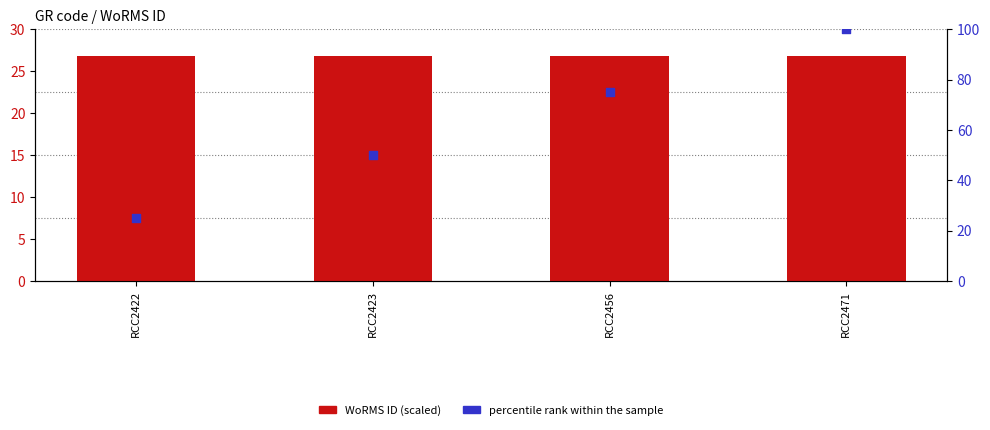

Is the value of percentile rank within the sample at RCC2456 greater than the value of WoRMS ID (scaled) at RCC2422?

Yes